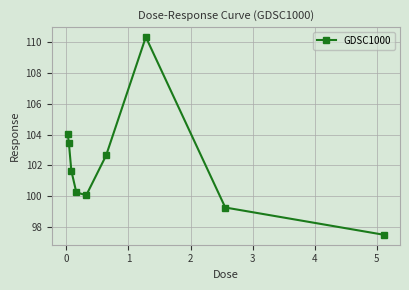

How many points are higher than both their immediate neighbors (excluding endpoints)?

1